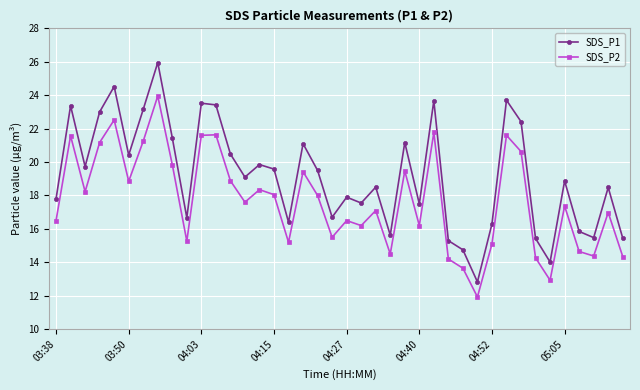

How many data points in SDS_P1 are less than 19?

20